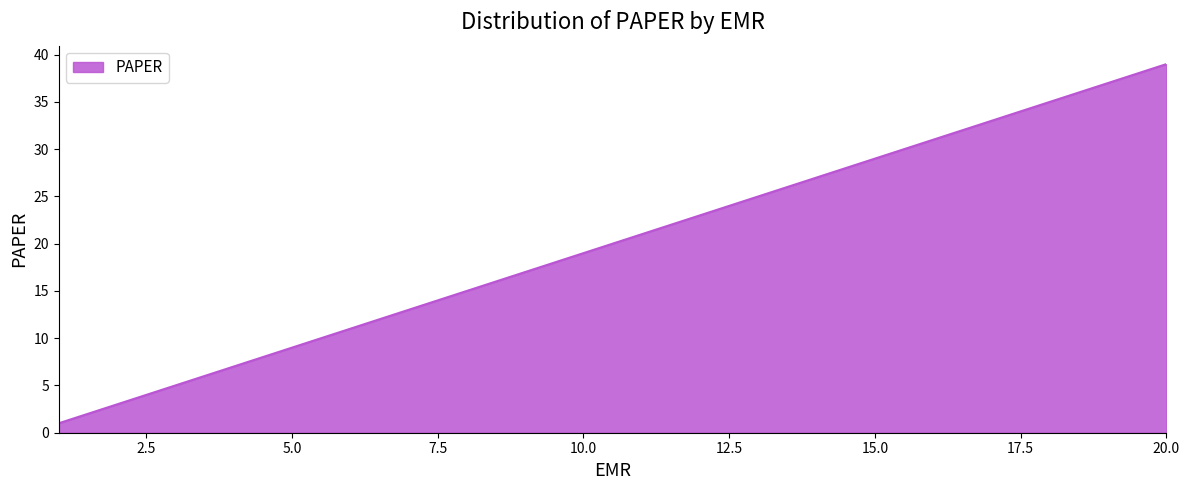

What is the average value?

20